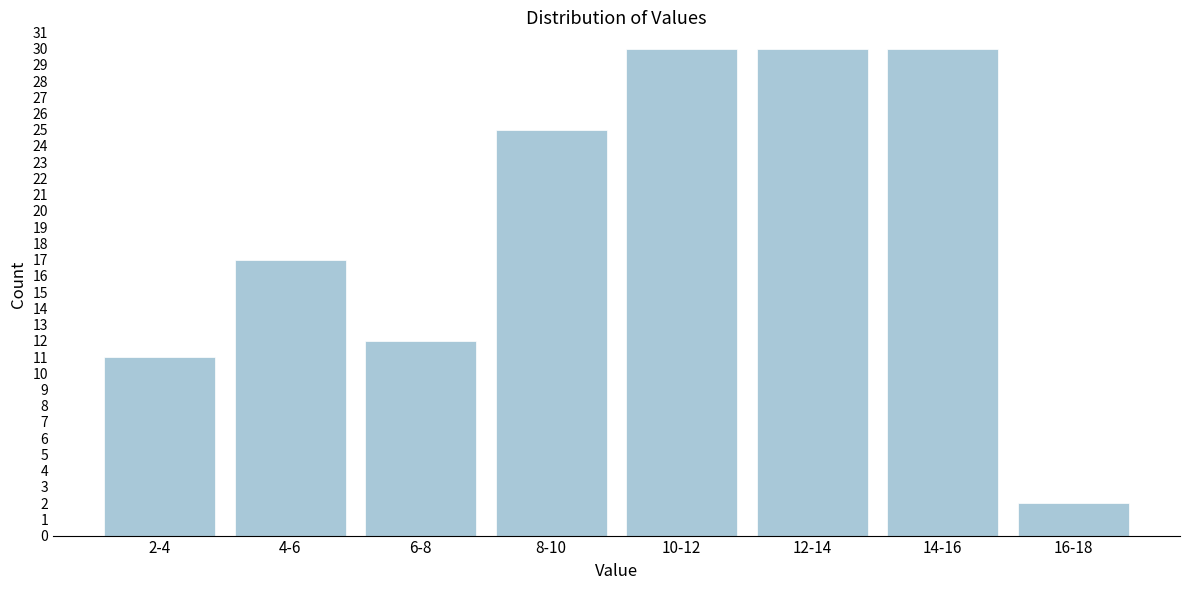

Reading right to left, list all the values displayed in this chart.

16-18=2	14-16=30	12-14=30	10-12=30	8-10=25	6-8=12	4-6=17	2-4=11